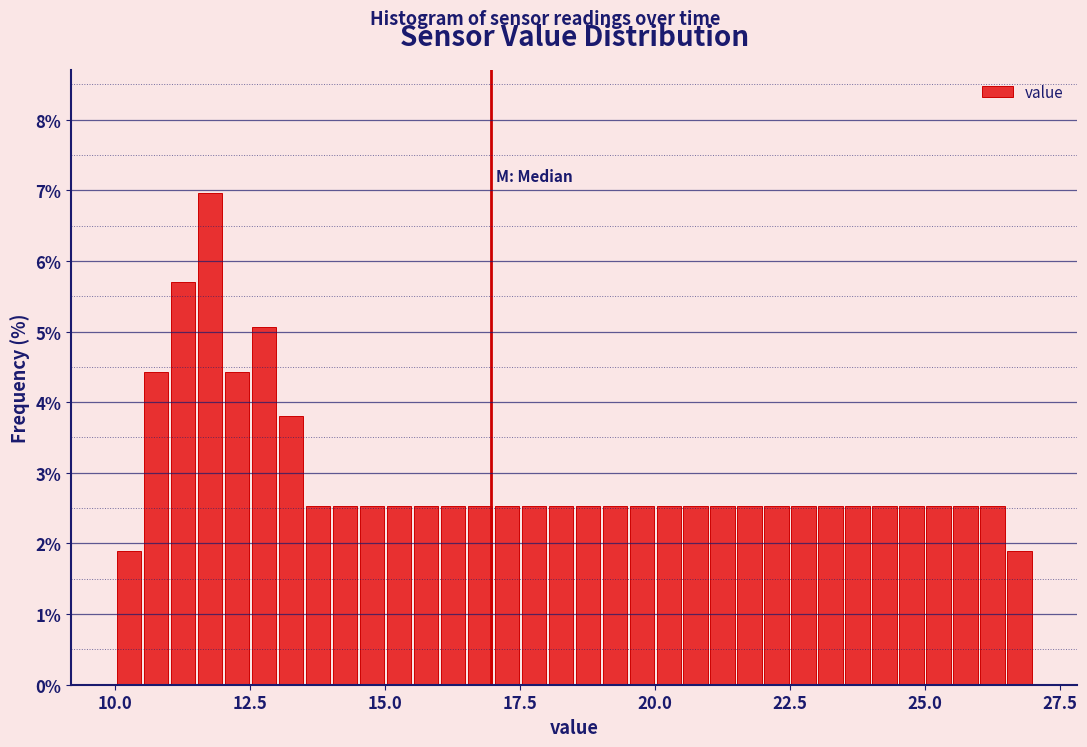

Around what value on the x-axis is the tallest bar? Give the approximate position of its centre, as read against the axis.

12.0